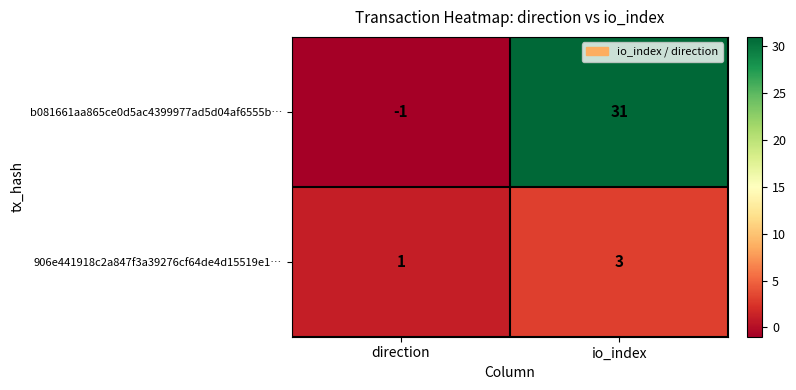

The value of 906e441918c2a847f3a39276cf64de4d15519e1… at io_index is 2. True or false?

False